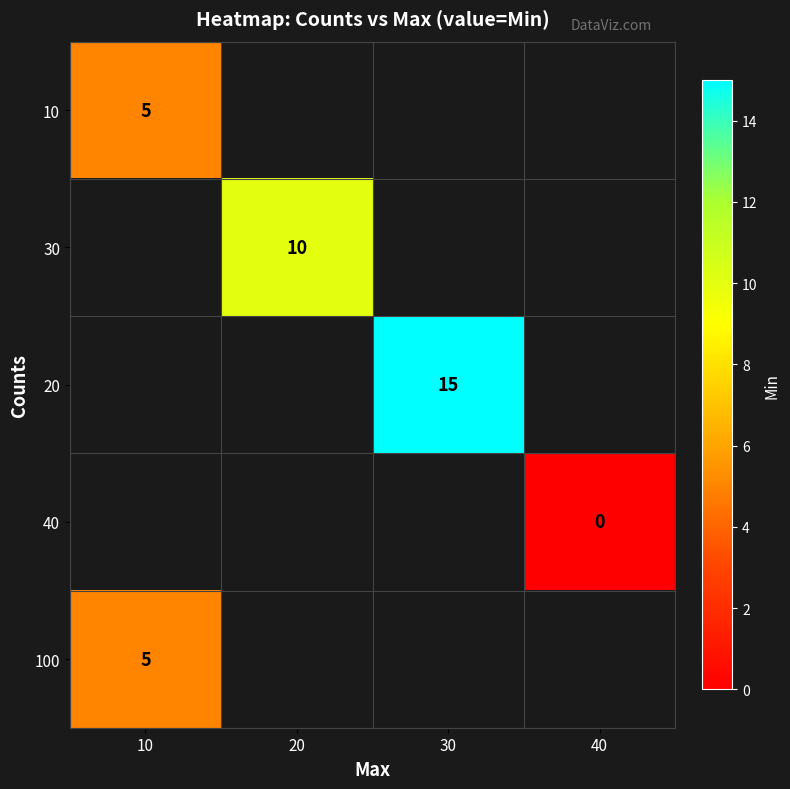

Which label corresponds to the largest value in the chart?

30